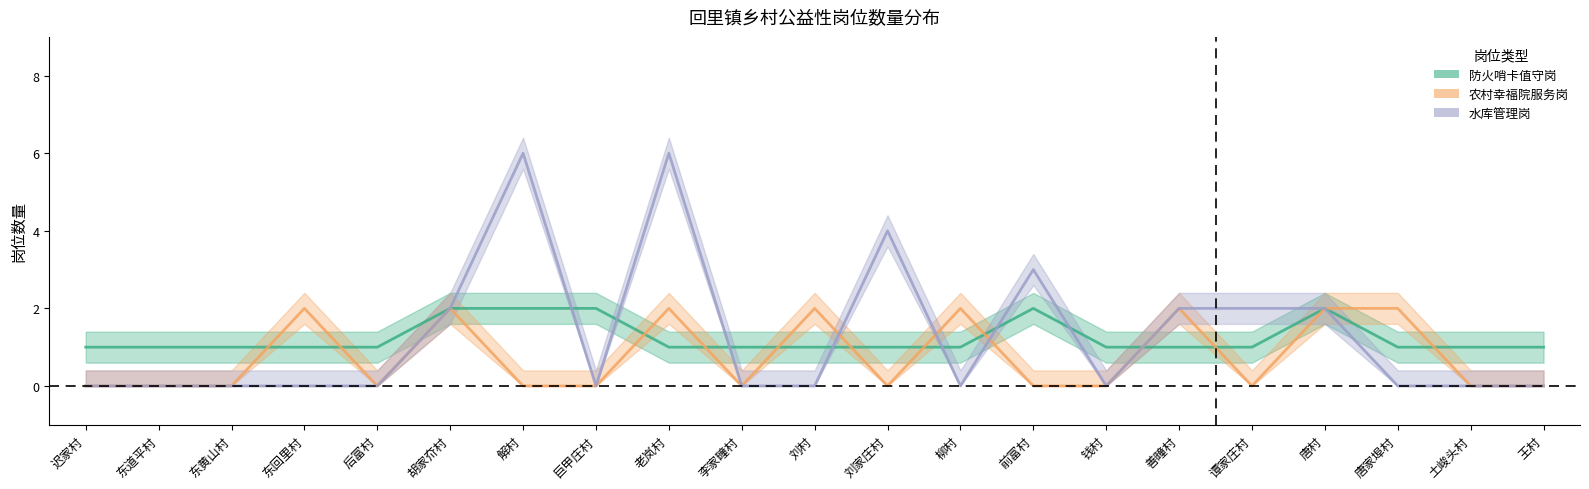

Between 刘村 and 东回里村, which is larger?

刘村